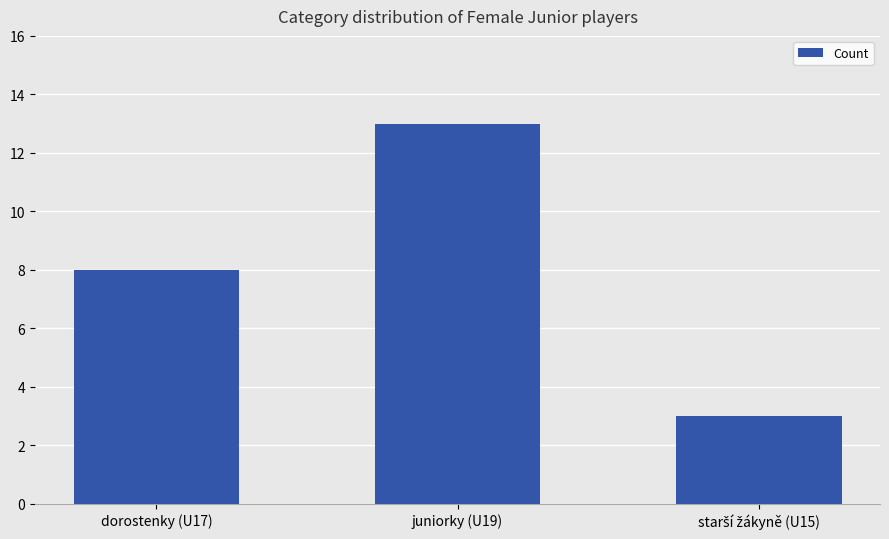

Between dorostenky (U17) and juniorky (U19), which is larger?

juniorky (U19)